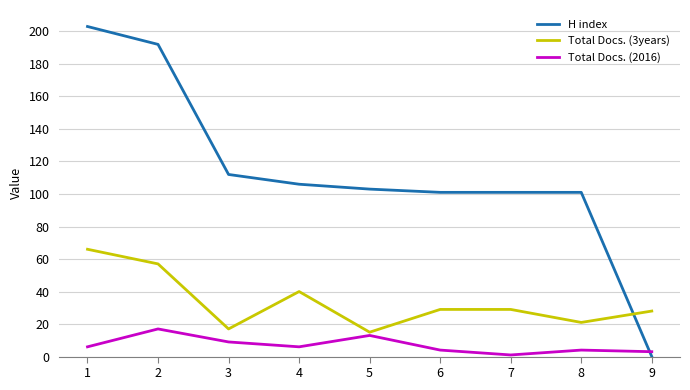

True or false: Total Docs. (3years) and Total Docs. (2016) cross at least once.

False